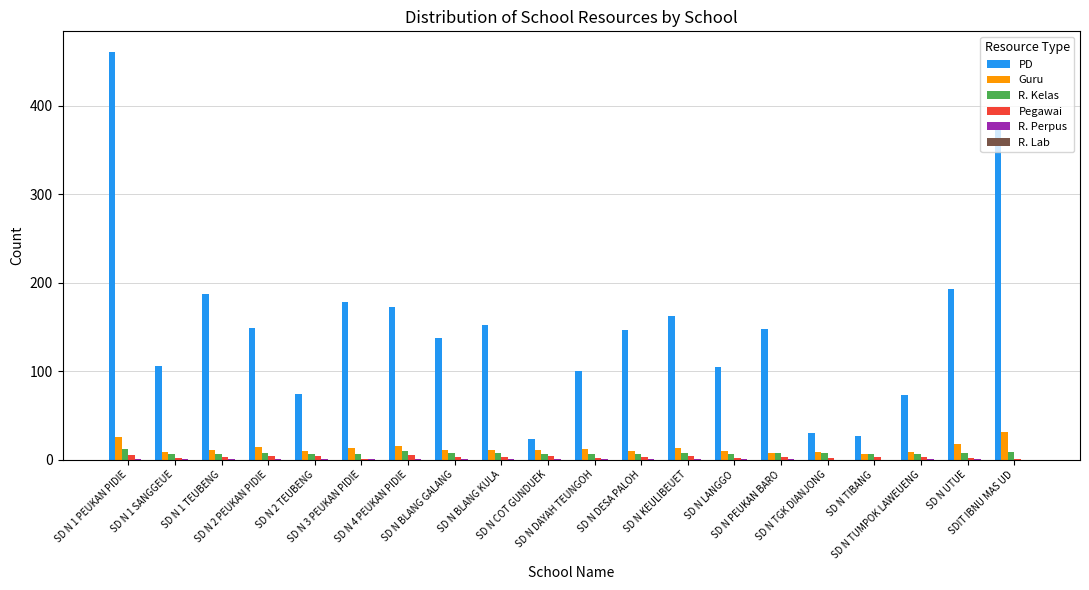

What is the sum of all Pegawai values?

59